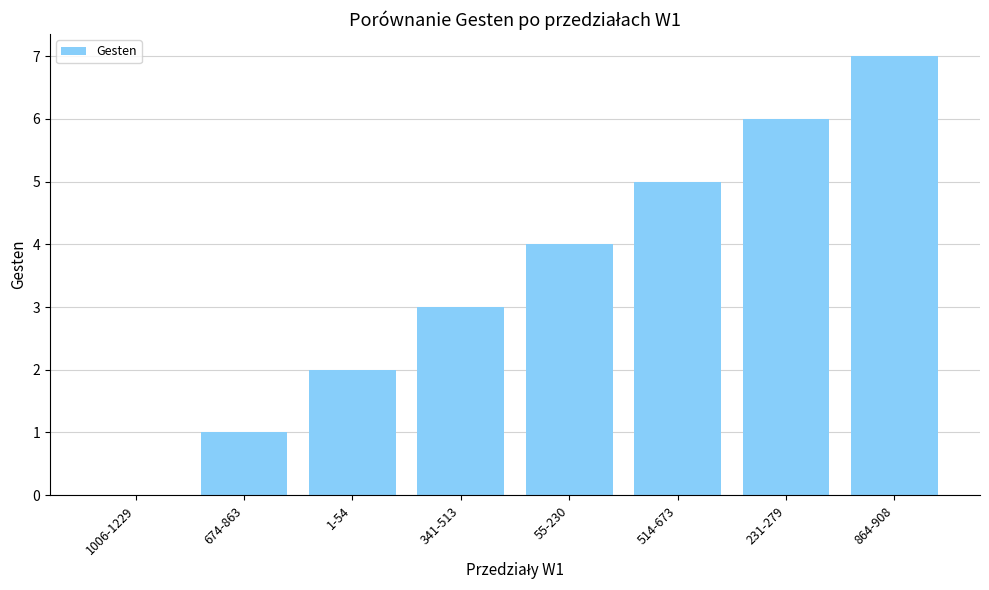

Between 1-54 and 231-279, which is larger?

231-279